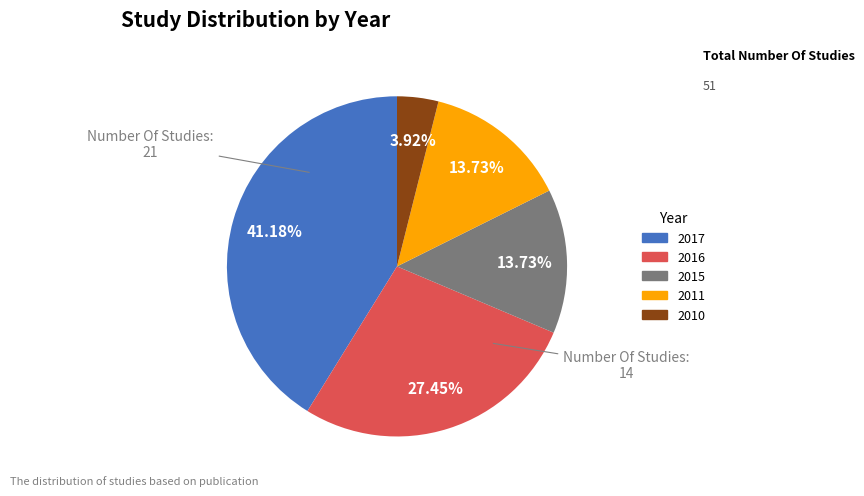

Between 2010 and 2016, which is larger?

2016